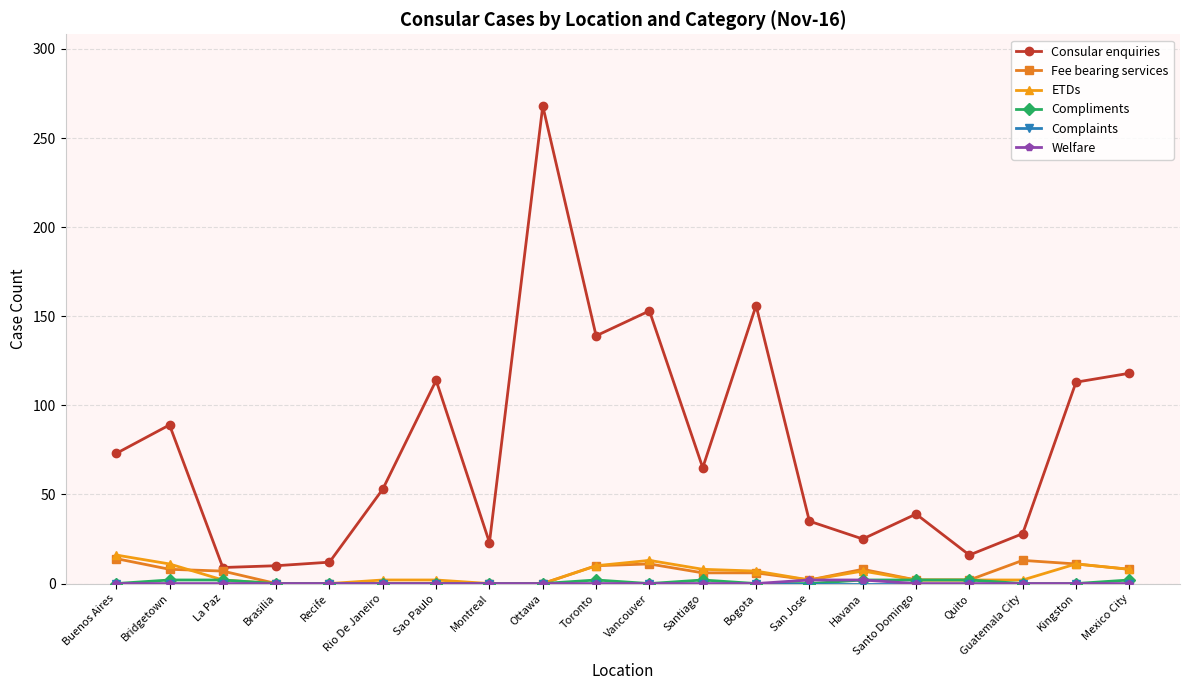

True or false: Consular enquiries and ETDs cross at least once.

False